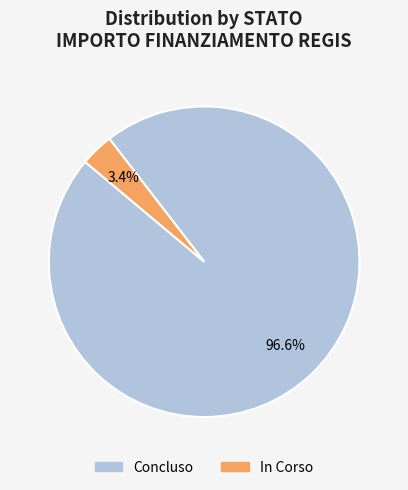

Between Concluso and In Corso, which is larger?

Concluso